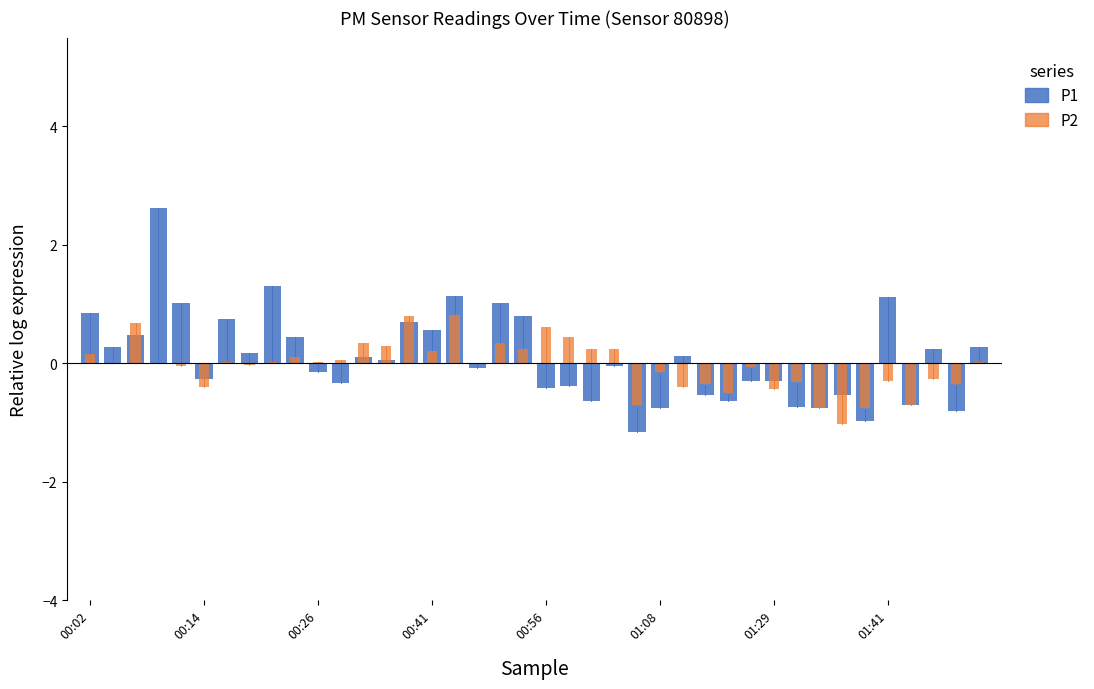

True or false: P1 has more than 1 interior local peaks.

True